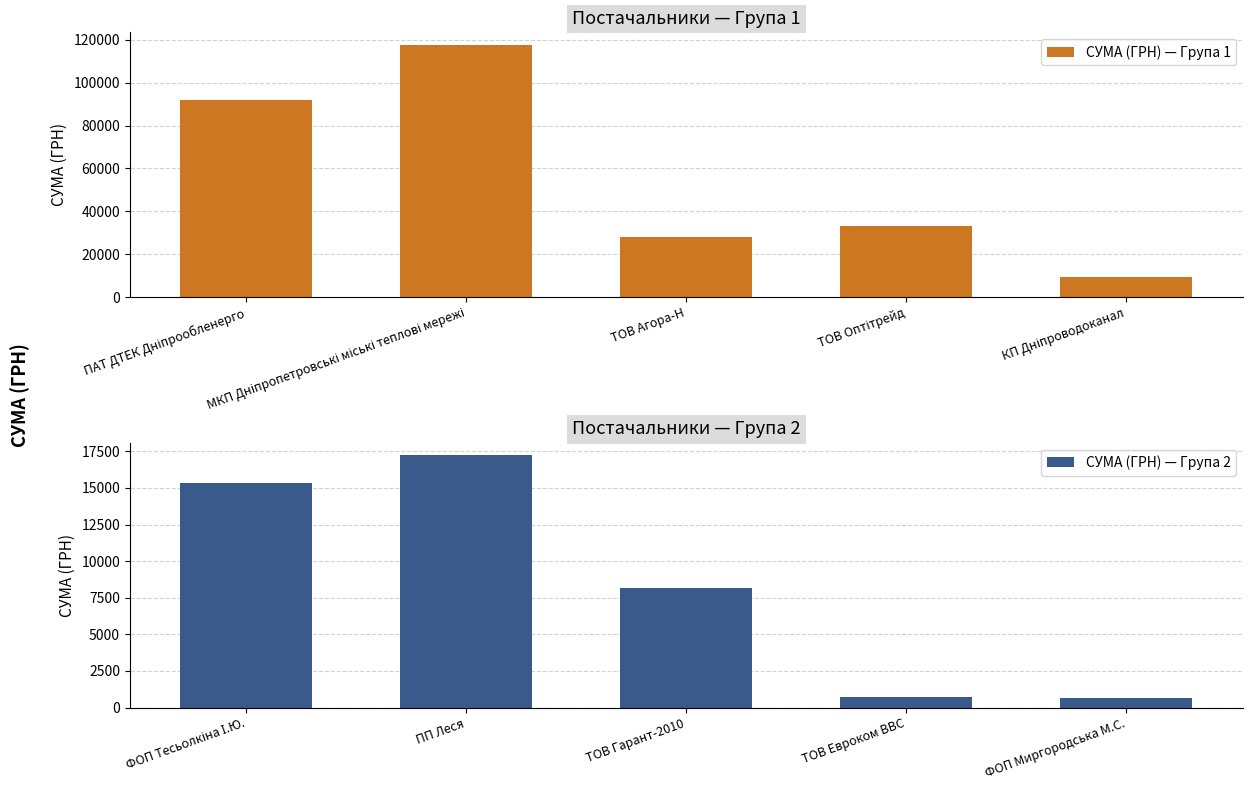

What is the average value of the СУМА (ГРН) — Група 1 series?

56095.3